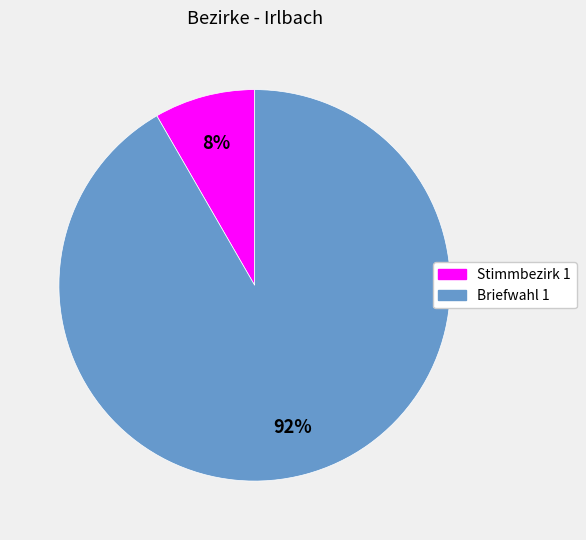

Is the sum of Stimmbezirk 1 and Briefwahl 1 greater than half?

Yes